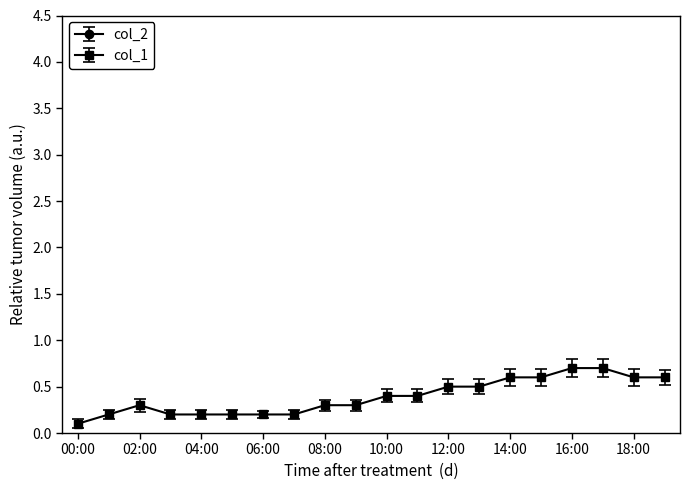

The col_1 series shows 0.2 at 05:00. True or false?

True